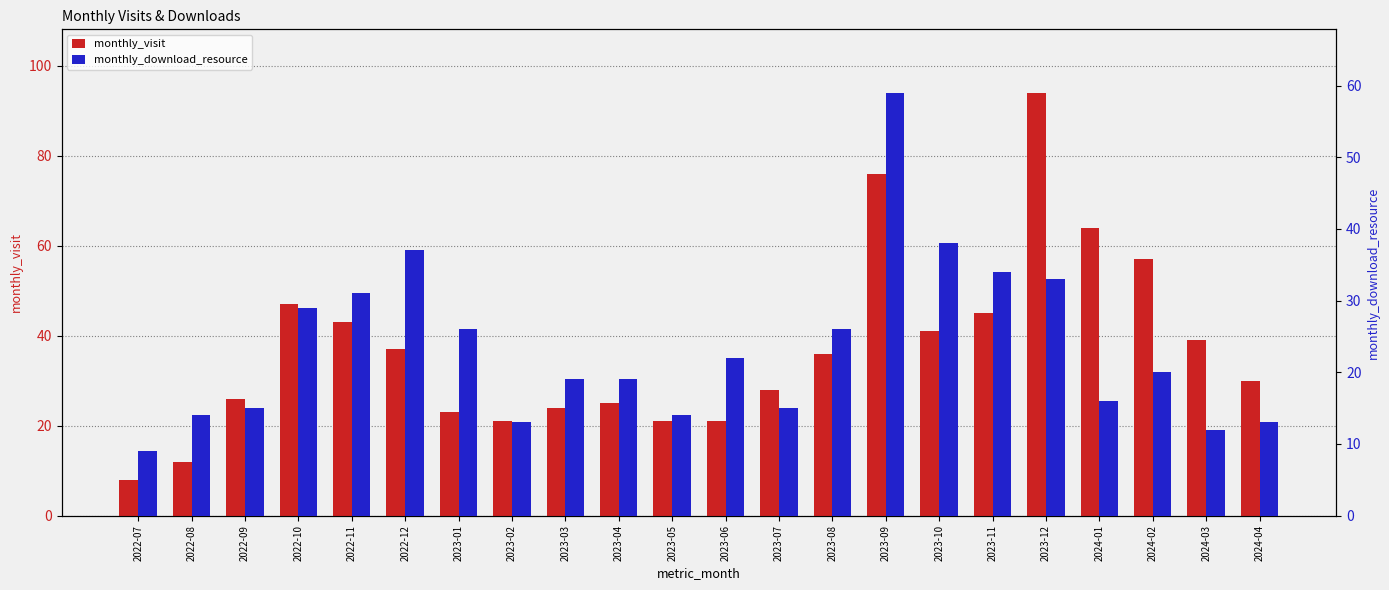

At 2024-03, list the series in order from smallest to largest.

monthly_download_resource, monthly_visit